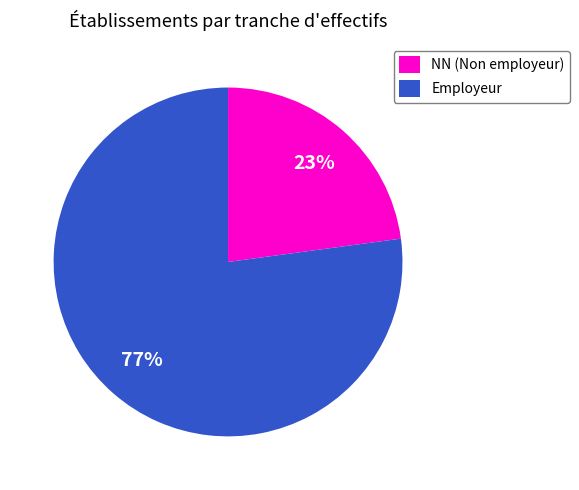

To the nearest percent, what is the difference between the largest and smallest slice percentages?

54%